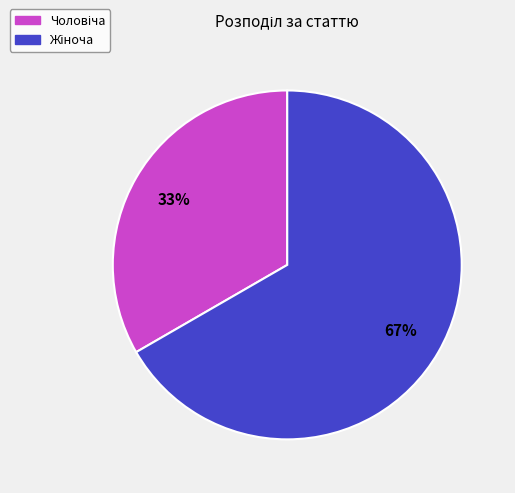

Is there a majority slice in this chart?

Yes